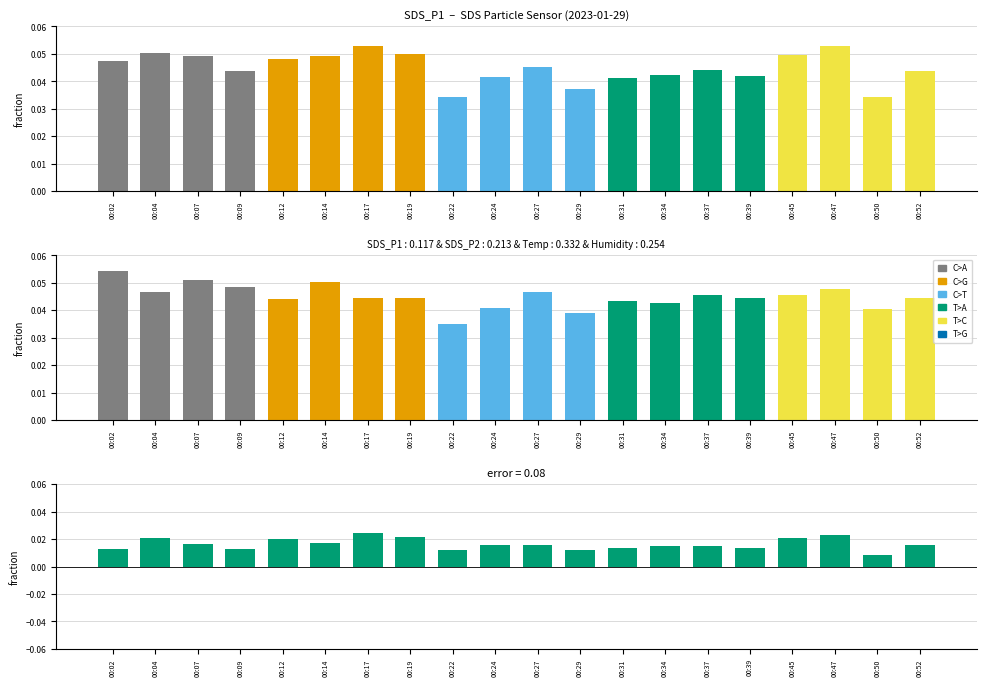

Rank the categories by SDS_P1 value from lowest to highest.

00:22, 00:50, 00:29, 00:31, 00:24, 00:39, 00:34, 00:09, 00:52, 00:37, 00:27, 00:02, 00:12, 00:07, 00:14, 00:45, 00:19, 00:04, 00:17, 00:47